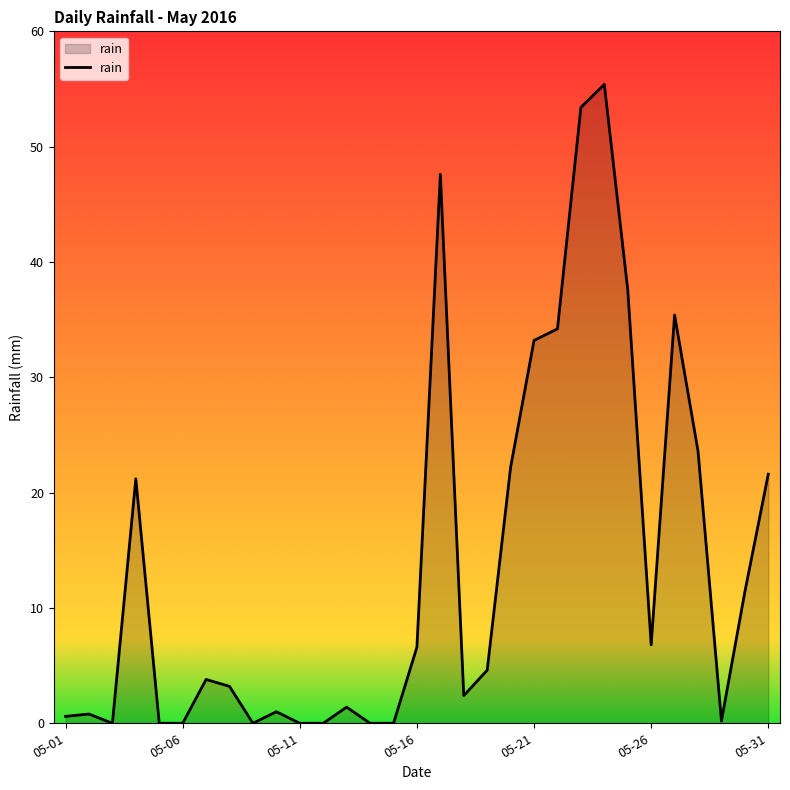

What is the maximum value shown in the chart?

55.4